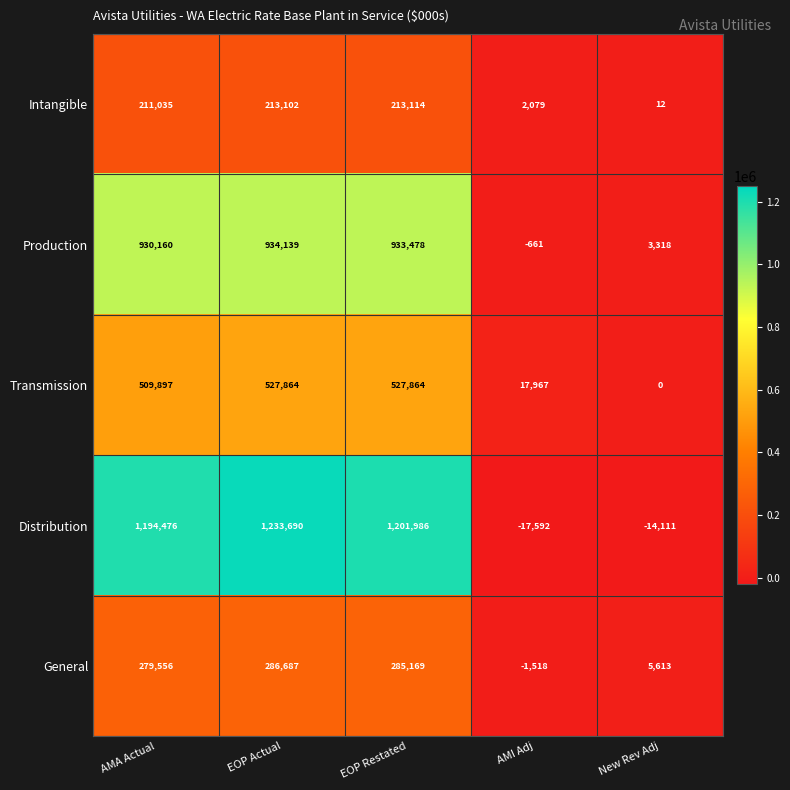

Reading left to right, extract all data points from this chart.

Intangible: AMA Actual=211035	EOP Actual=213102	EOP Restated=213114	AMI Adj=2079	New Rev Adj=12
Production: AMA Actual=930160	EOP Actual=934139	EOP Restated=933478	AMI Adj=-661	New Rev Adj=3318
Transmission: AMA Actual=509897	EOP Actual=527864	EOP Restated=527864	AMI Adj=17967	New Rev Adj=0
Distribution: AMA Actual=1194476	EOP Actual=1233690	EOP Restated=1201986	AMI Adj=-17592	New Rev Adj=-14111
General: AMA Actual=279556	EOP Actual=286687	EOP Restated=285169	AMI Adj=-1518	New Rev Adj=5613